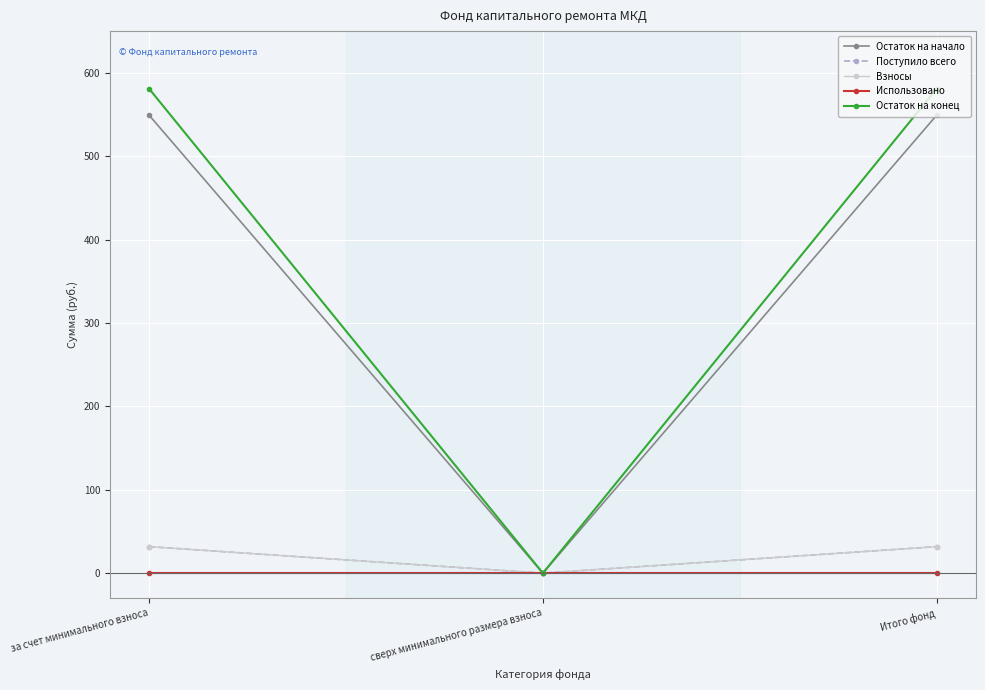

Is the value of Остаток на конец at Итого фонд greater than the value of Остаток на начало at Итого фонд?

Yes